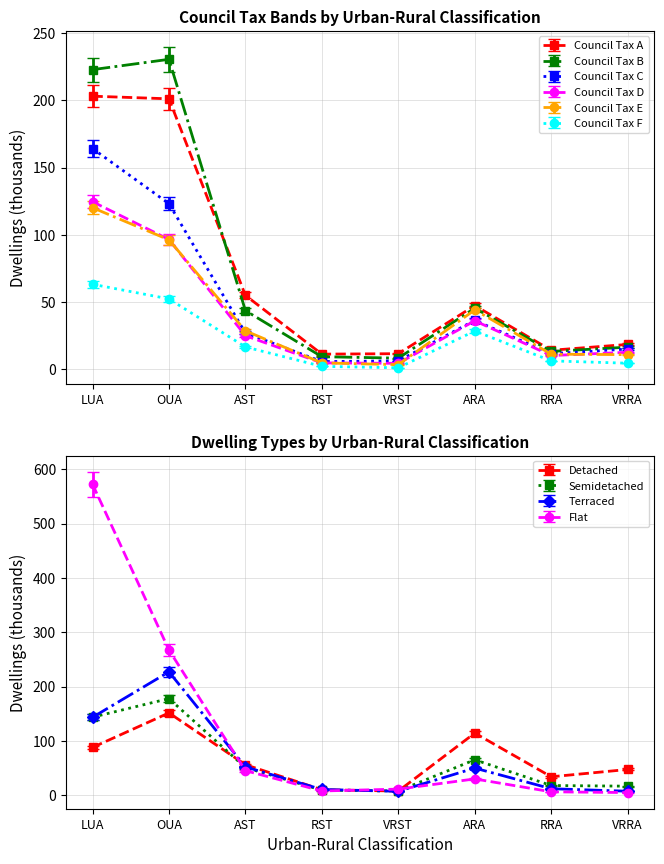

Is it true that Council Tax F equals 63.1 at LUA?

True